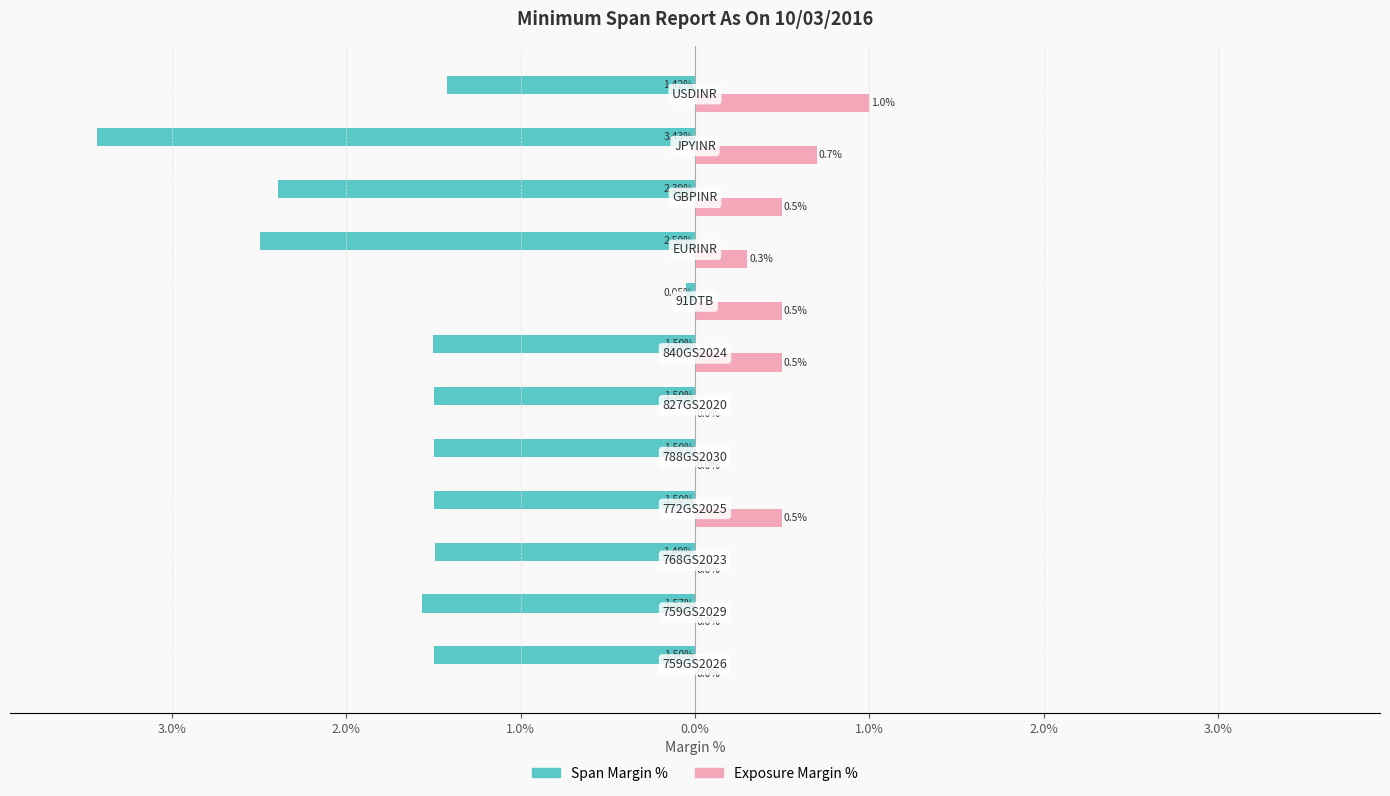

What is the difference between the maximum and minimum values in the Exposure Margin % series?

1.0